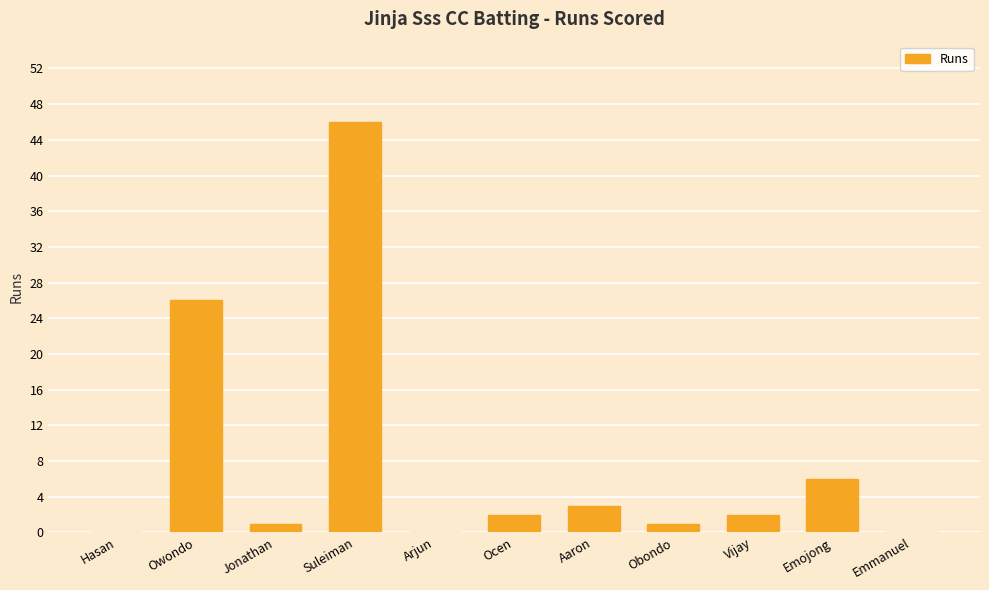

What is the ratio of the value at Jonathan to the value at Aaron?

0.3